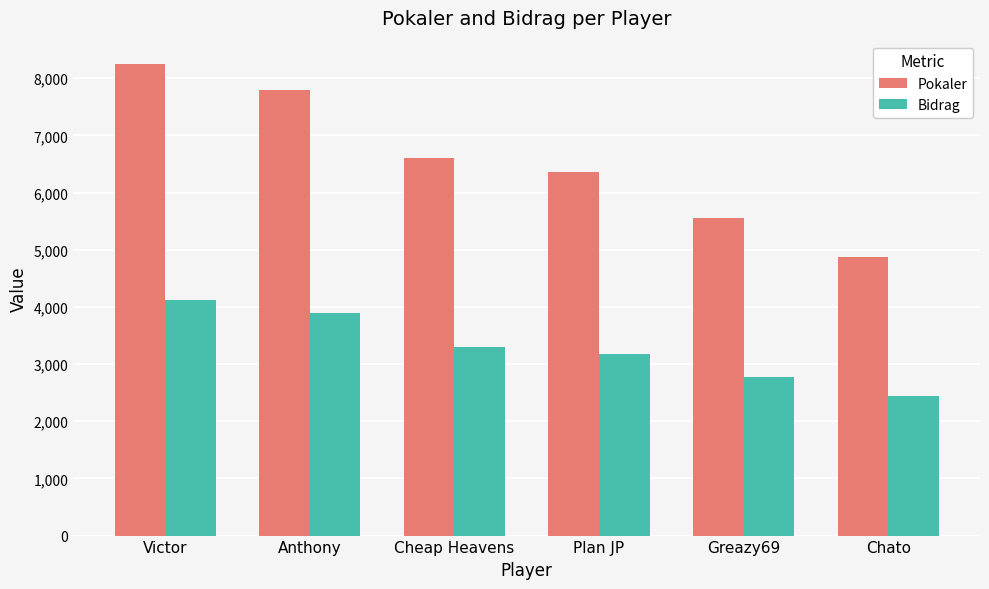

What is the total value across all series at Anthony?

11692